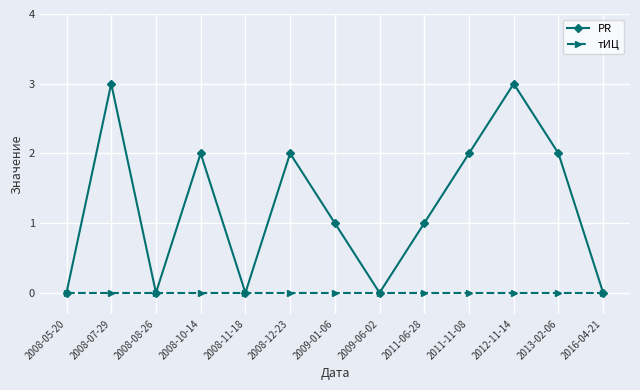

Reading right to left, list all the values displayed in this chart.

PR: 0	2	3	2	1	0	1	2	0	2	0	3	0
тИЦ: 0	0	0	0	0	0	0	0	0	0	0	0	0